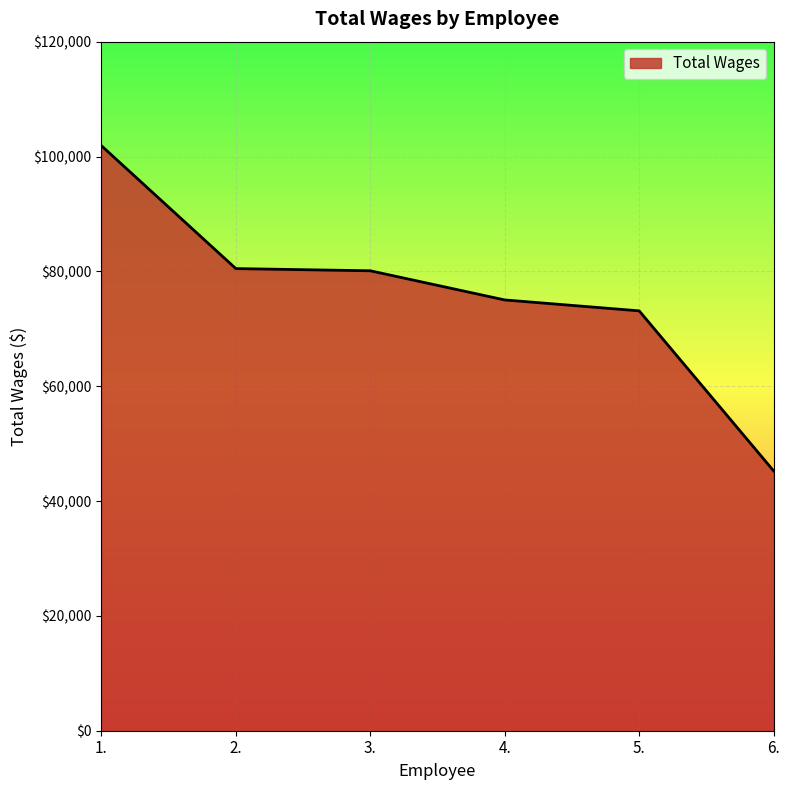

What is the minimum value shown in the chart?

45250